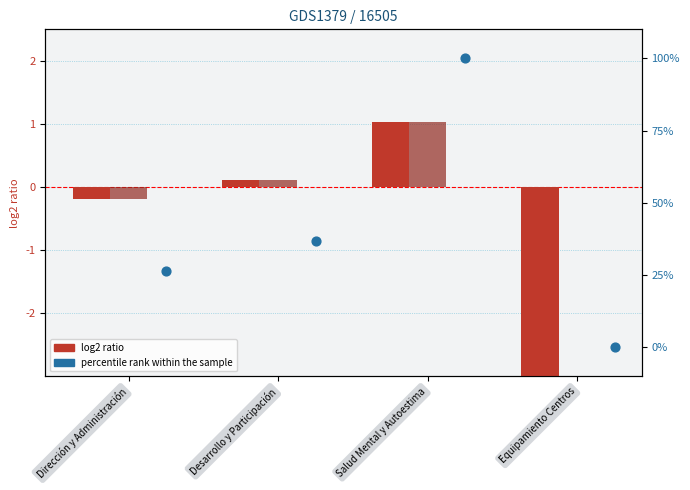

Which series contains the lowest Y value?

TOTAL (log2 ratio)